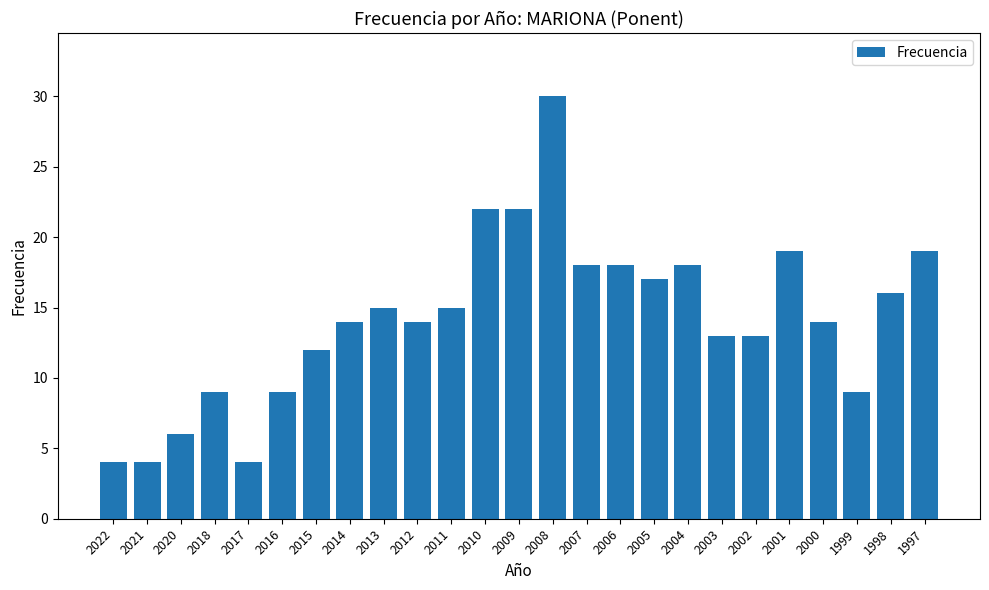

Which has a higher value, 2002 or 2011?

2011